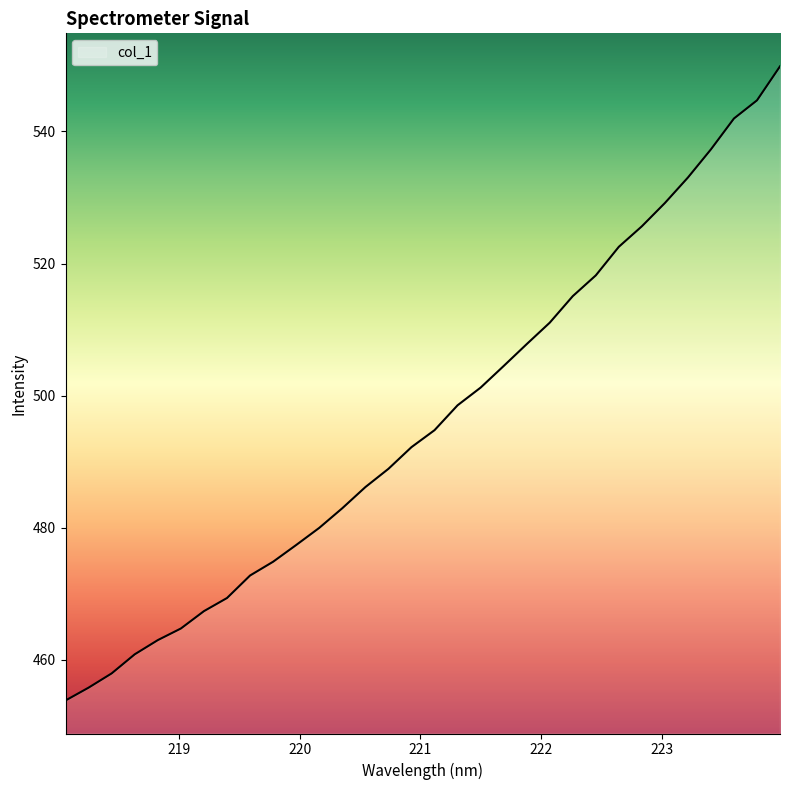

What is the smallest value displayed?

453.8